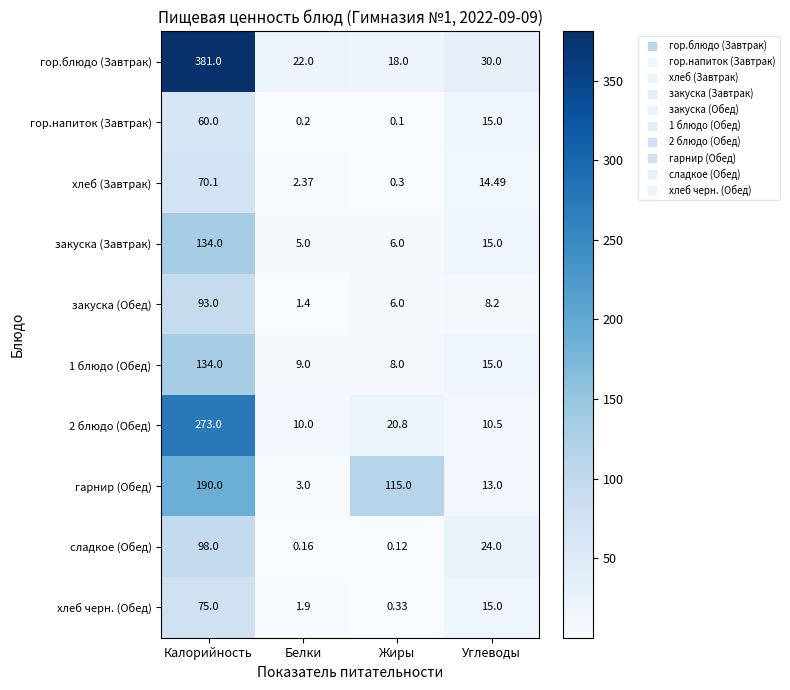

At which label does хлеб черн. (Обед) reach its peak?

Калорийность